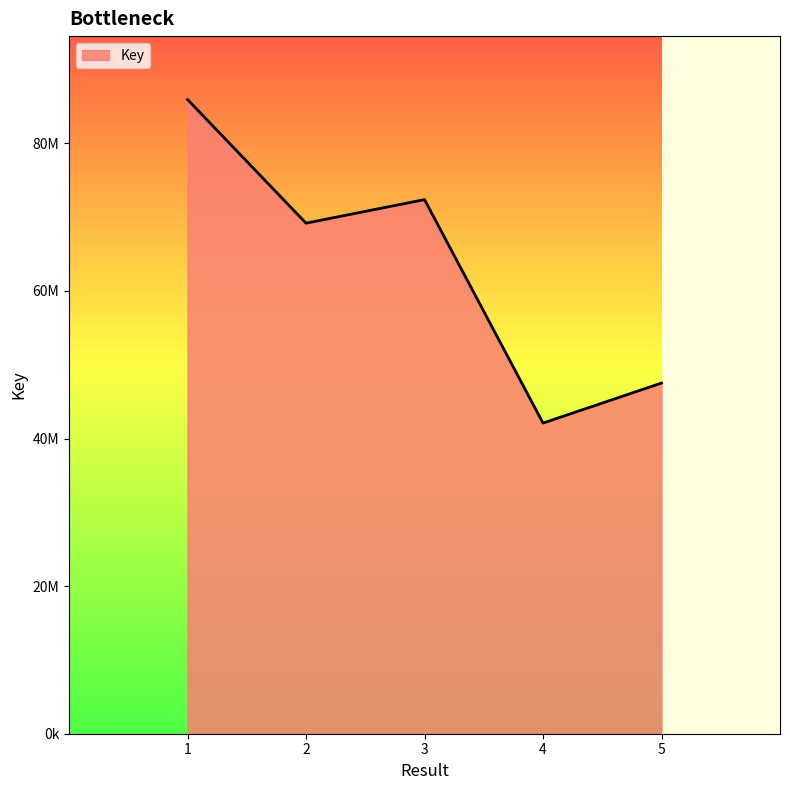

What is the sum of all values?

317110047